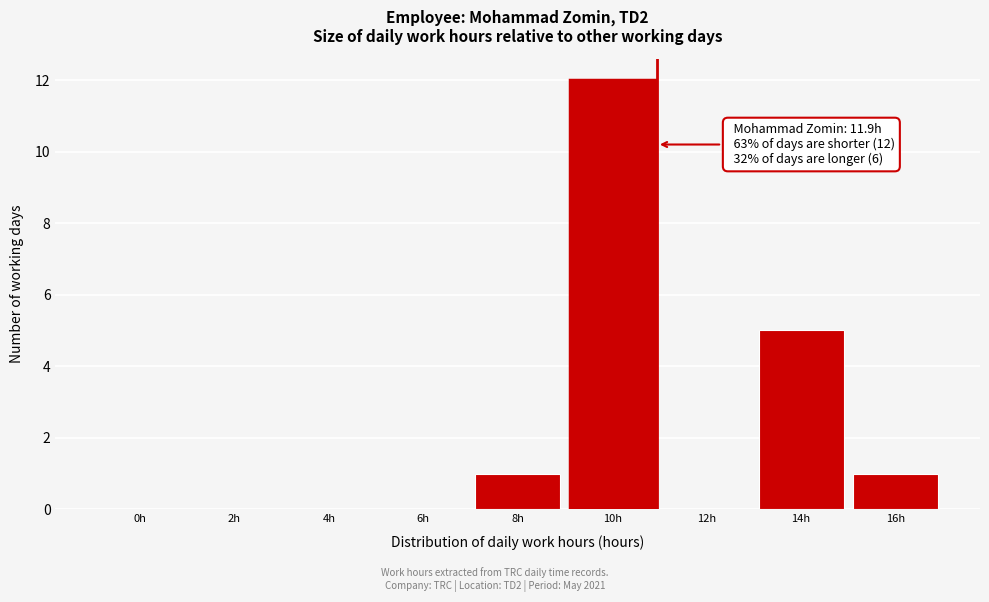

Reading right to left, list all the values displayed in this chart.

16h=1	14h=5	12h=0	10h=12	8h=1	6h=0	4h=0	2h=0	0h=0